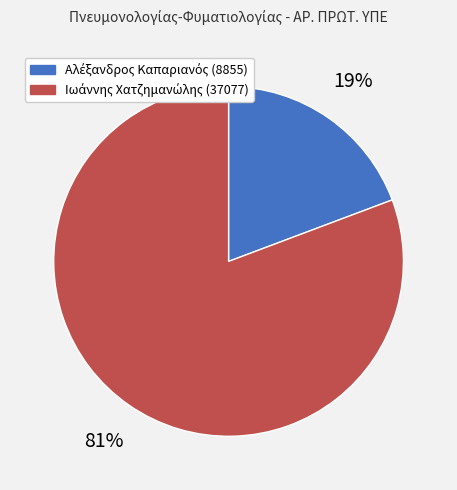

Is there any slice that represents more than half of the pie?

Yes